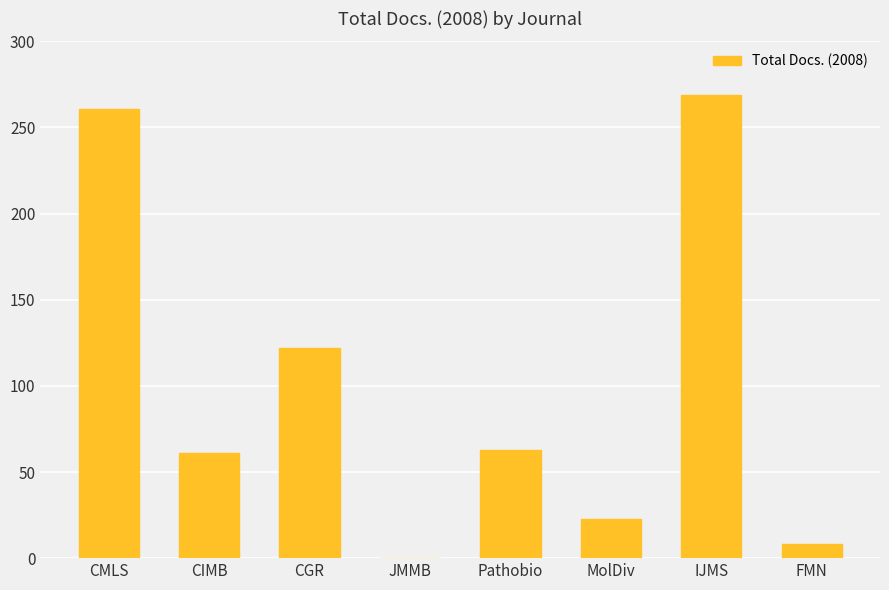

What is the change in value from CMLS to CIMB?

-200